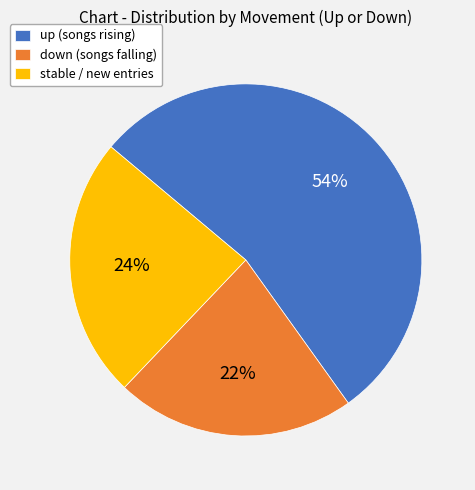

Do stable / new entries and down (songs falling) together represent more than half of the pie?

No